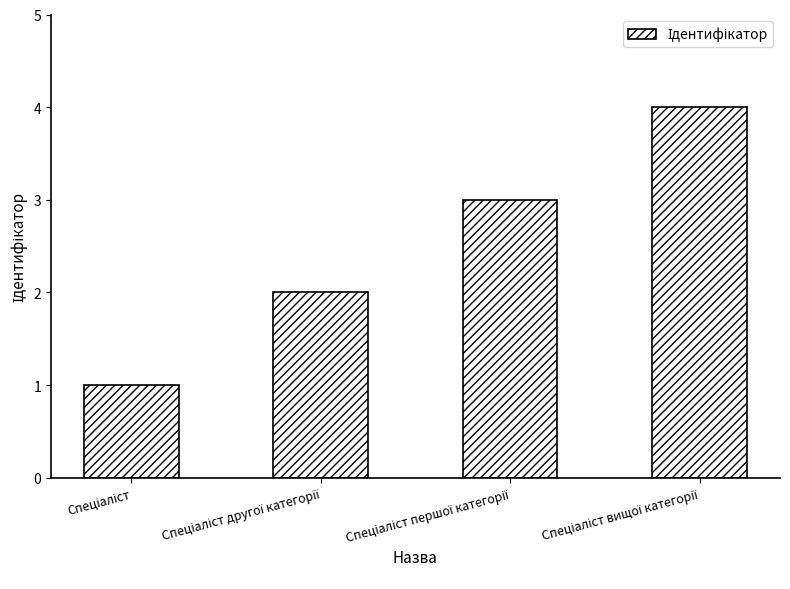

Reading left to right, transcribe all the data shown in this chart.

1	2	3	4